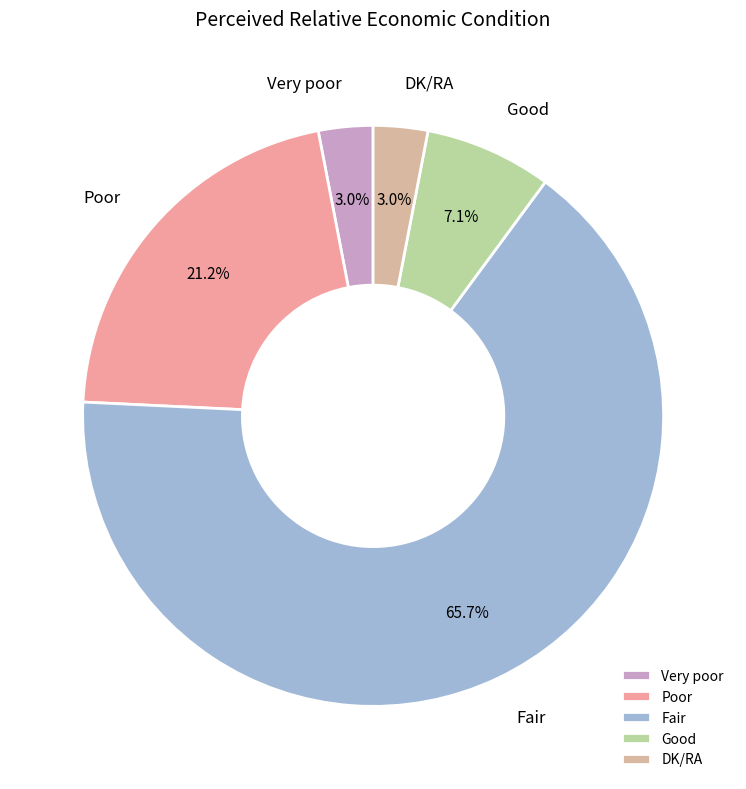

To the nearest percent, what is the difference between the largest and smallest slice percentages?

63%